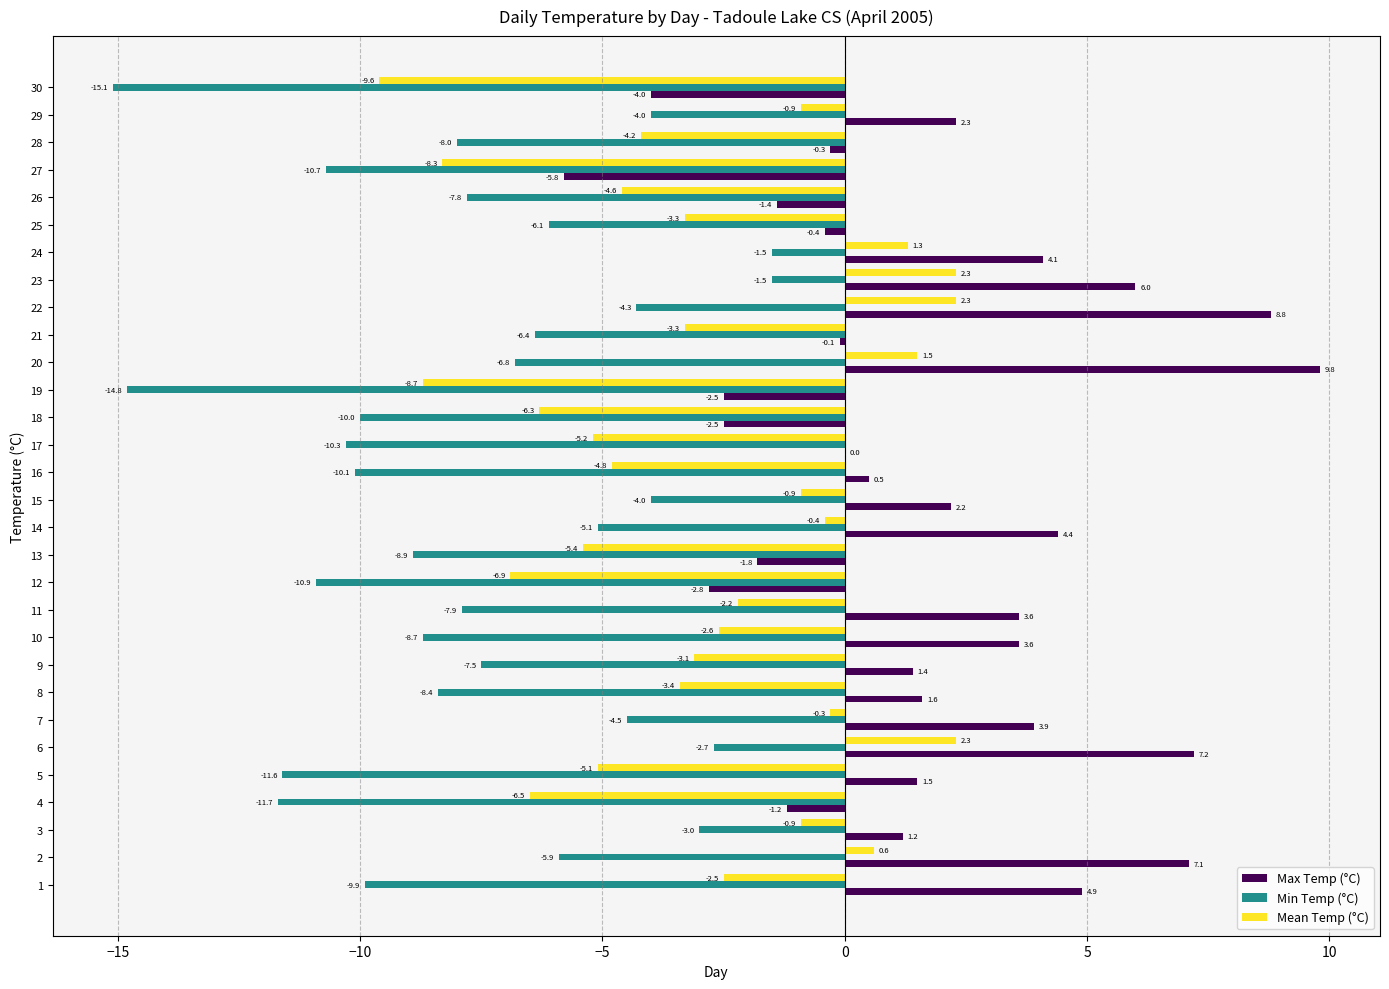

Between 2 and 28, which series saw the biggest shift?

Max Temp (°C)